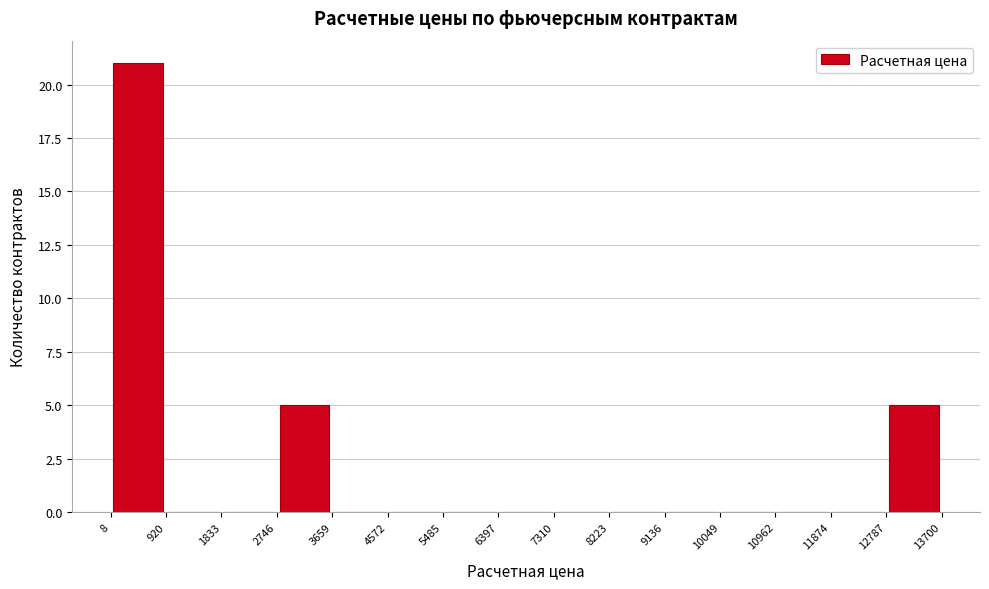

Reading left to right, list every bar in this chart as the range it spans on the x-axis followed by its height. The values are not printed on the chart, so give them approximately, as read against the axis.

8 to 920: 21
920 to 1833: 0
1833 to 2746: 0
2746 to 3659: 5
3659 to 4572: 0
4572 to 5485: 0
5485 to 6397: 0
6397 to 7310: 0
7310 to 8223: 0
8223 to 9136: 0
9136 to 10049: 0
10049 to 10962: 0
10962 to 11874: 0
11874 to 12787: 0
12787 to 13700: 5